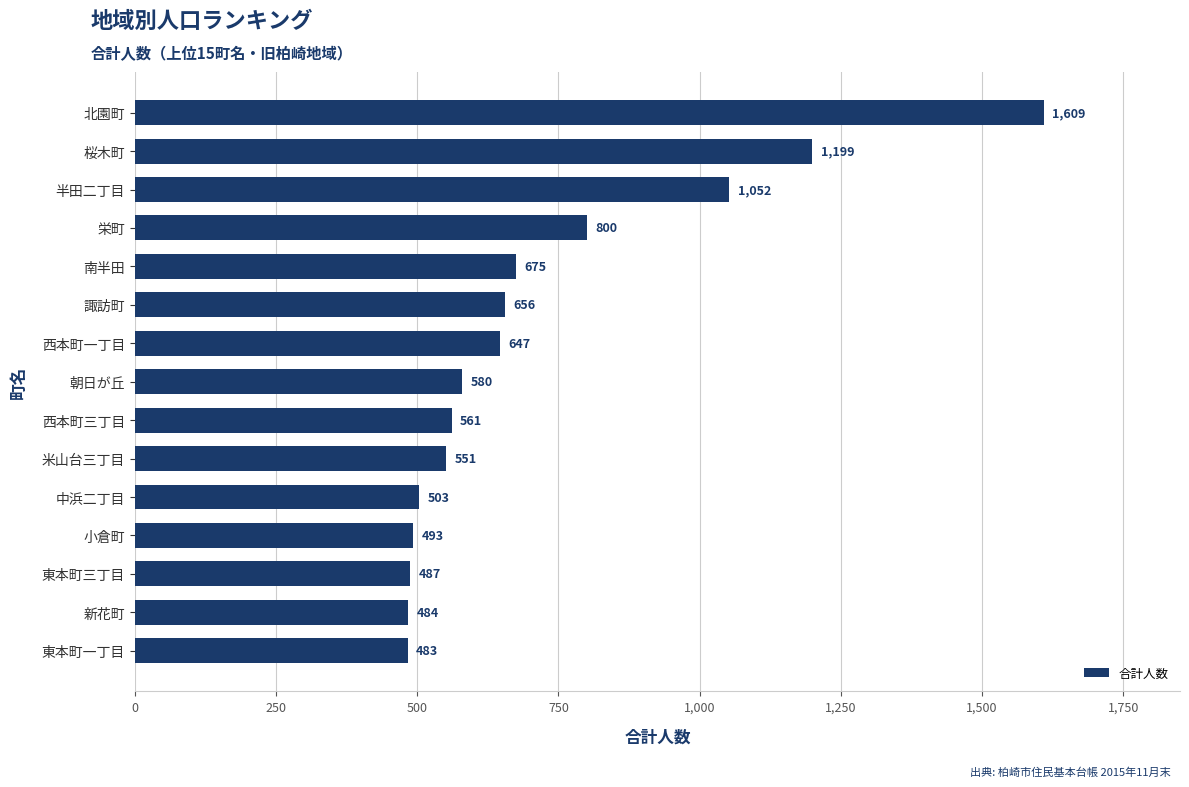

The chart shows a value of 656 at 諏訪町. True or false?

True